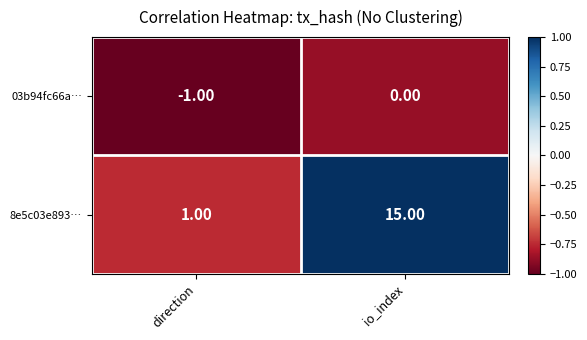

Count the number of data series in this chart.

2